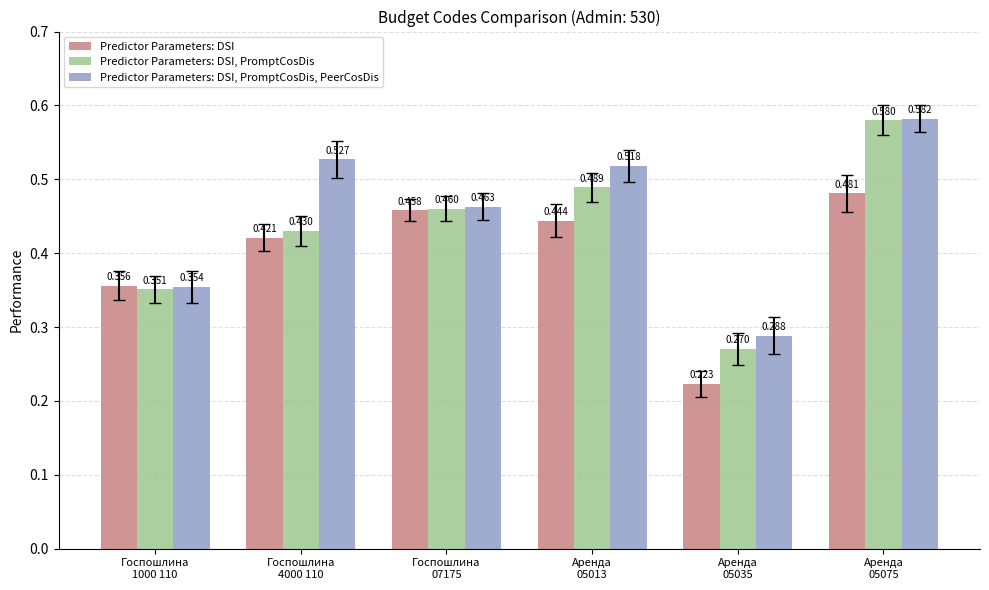

List the labels in order of Predictor Parameters: DSI, PromptCosDis, PeerCosDis value, largest first.

Аренда
05075, Госпошлина
4000 110, Аренда
05013, Госпошлина
07175, Госпошлина
1000 110, Аренда
05035